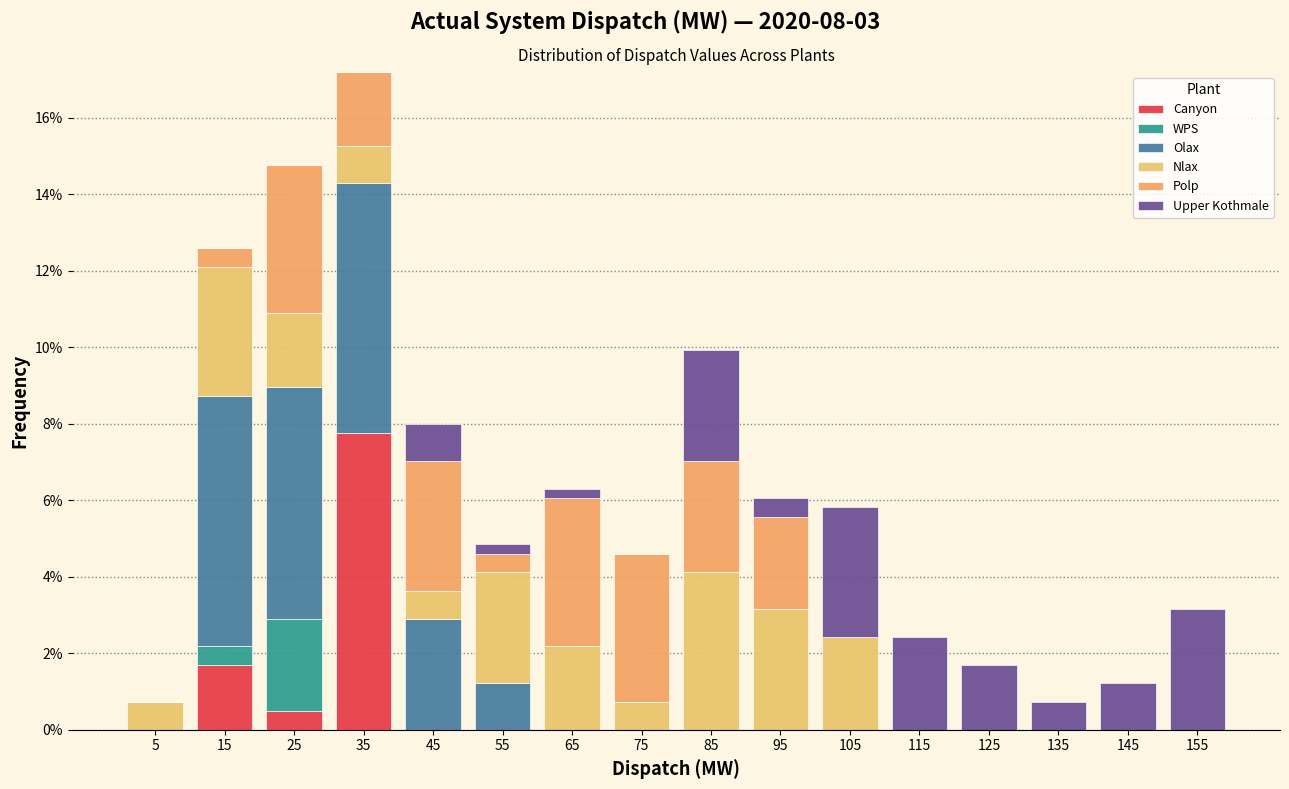

Reading left to right, transcribe this chart: for each stacked bar, give the range it covers on the x-axis and its total height. The values are not printed on the chart, so give them approximately, as read against the axis.

0 to 10: 0.8
10 to 20: 12.6
20 to 30: 14.8
30 to 40: 17.2
40 to 50: 8.0
50 to 60: 4.8
60 to 70: 6.2
70 to 80: 4.6
80 to 90: 10.0
90 to 100: 6.0
100 to 110: 5.8
110 to 120: 2.4
120 to 130: 1.6
130 to 140: 0.8
140 to 150: 1.2
150 to 160: 3.2